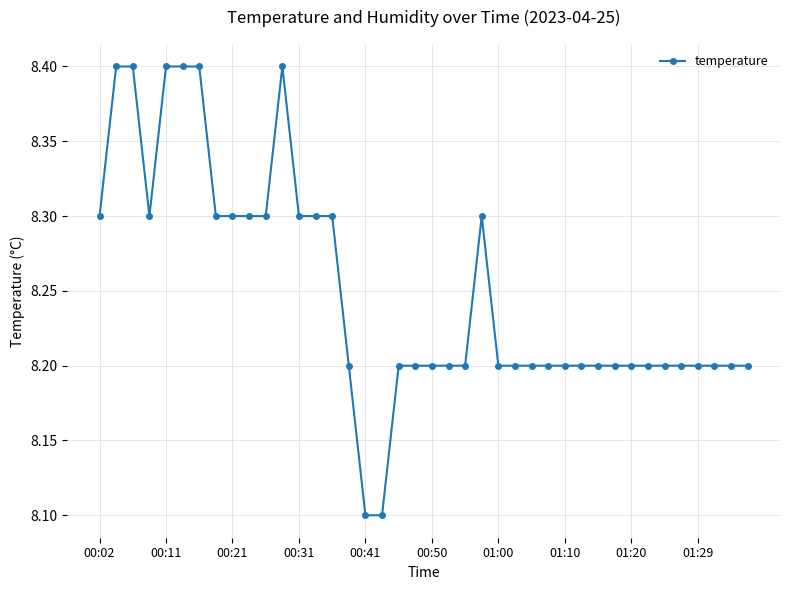

What is the sum of all values?

330.0